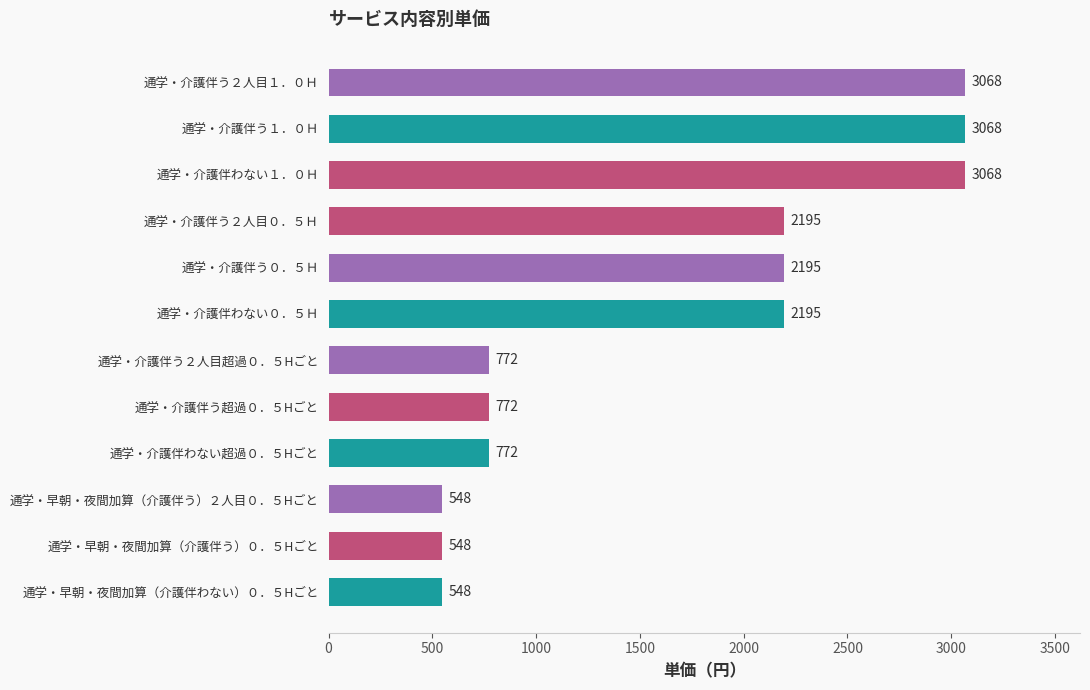

What is the difference between the maximum and second lowest values?

2520